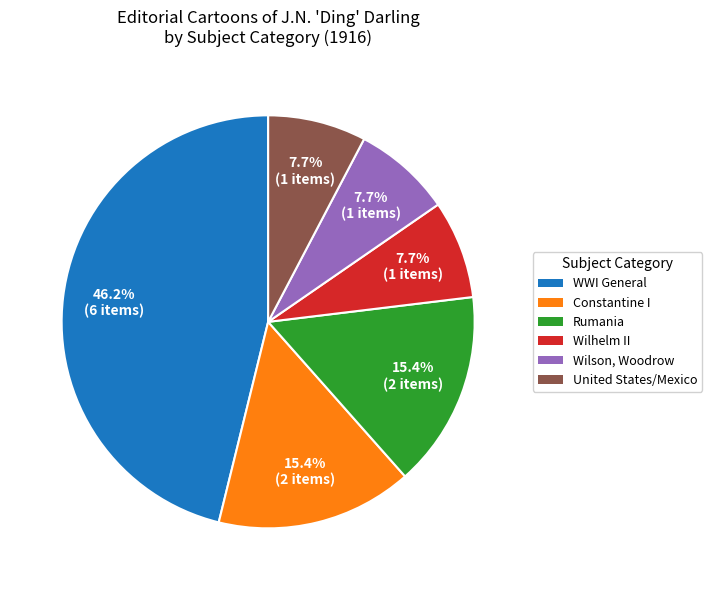

Does any single category account for the majority?

No